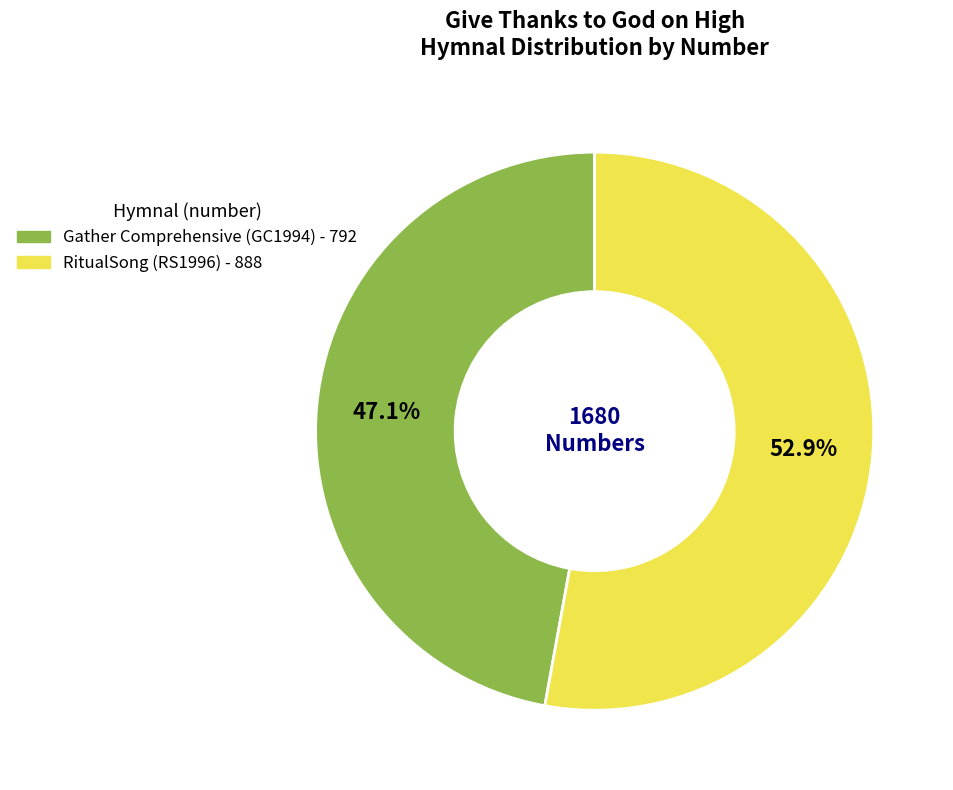

To the nearest percent, what percentage of the pie is Gather Comprehensive (GC1994)?

47%